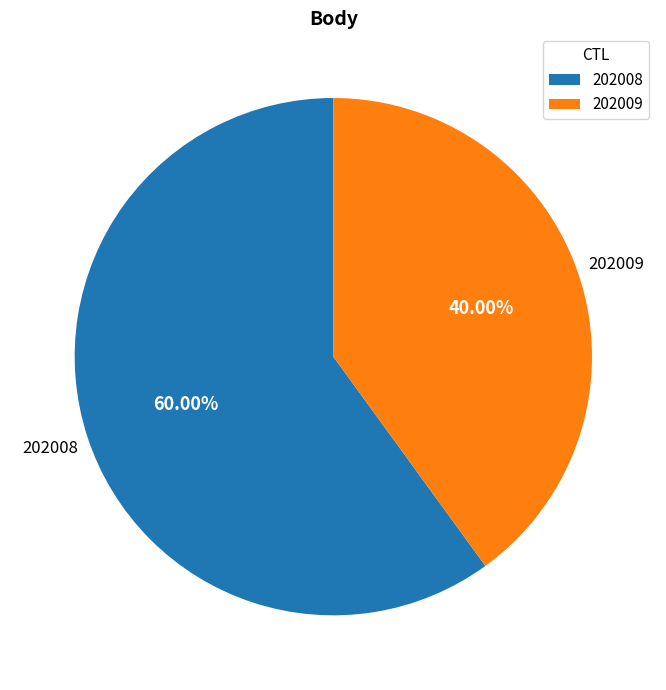

How many slices are in this pie chart?

2